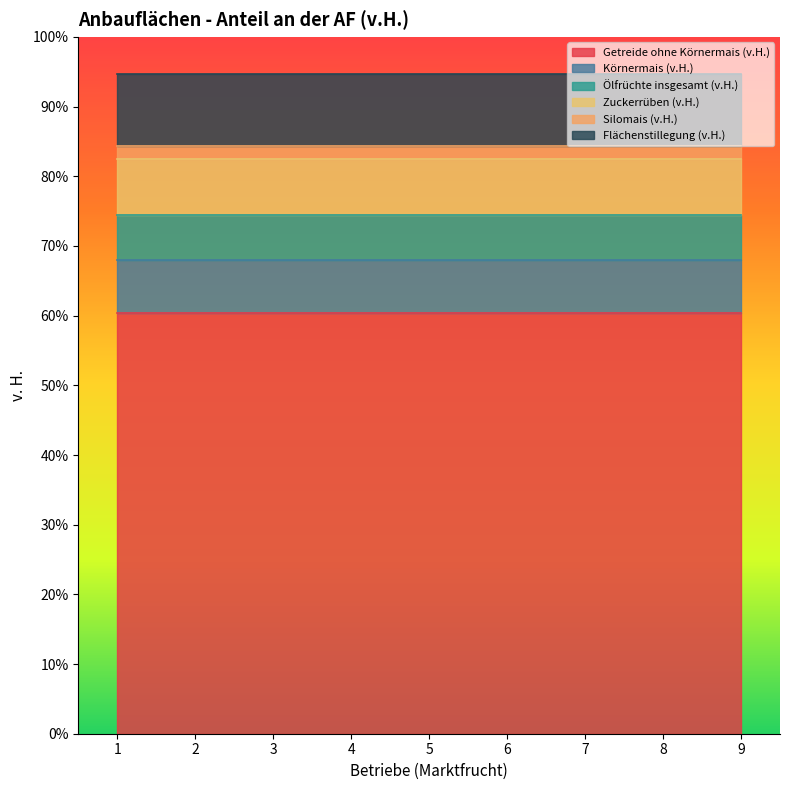

Count the number of categories in the chart.

9